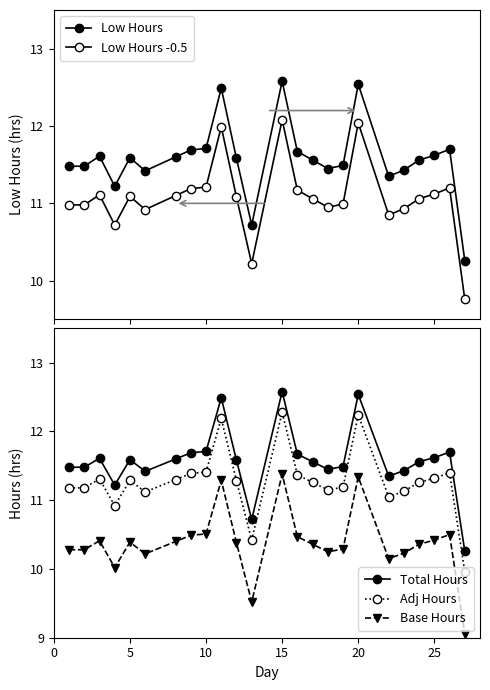

What are all the series names shown in the legend?

Low Hours, Low Hours -0.5, Total Hours, Adj Hours, Base Hours